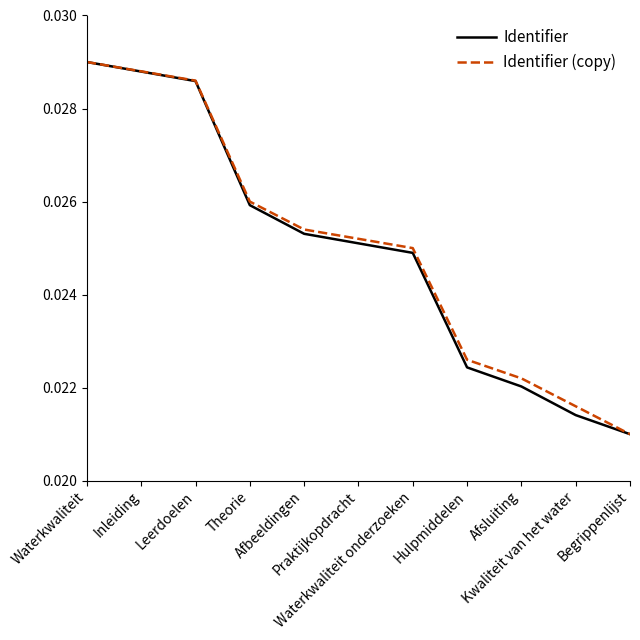

Does the chart have visible grid lines?

No